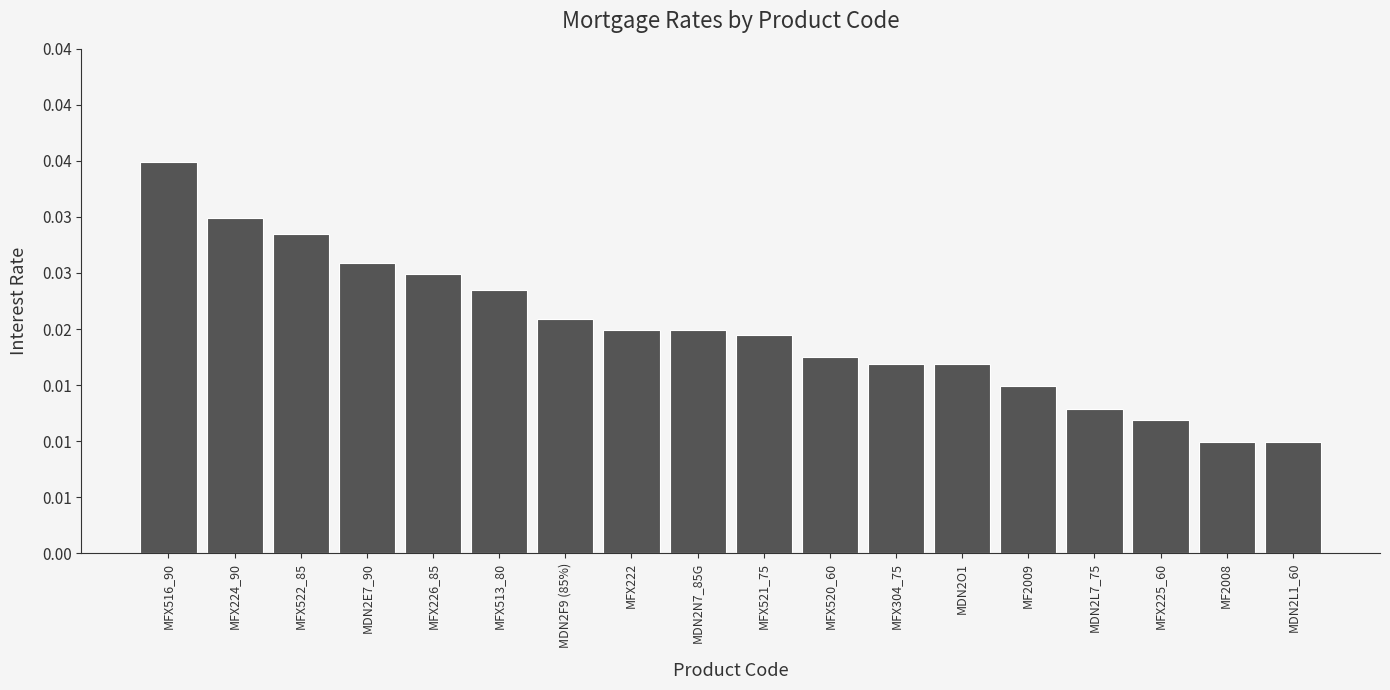

Is it true that the value at MFX516_90 is 0.1?

False